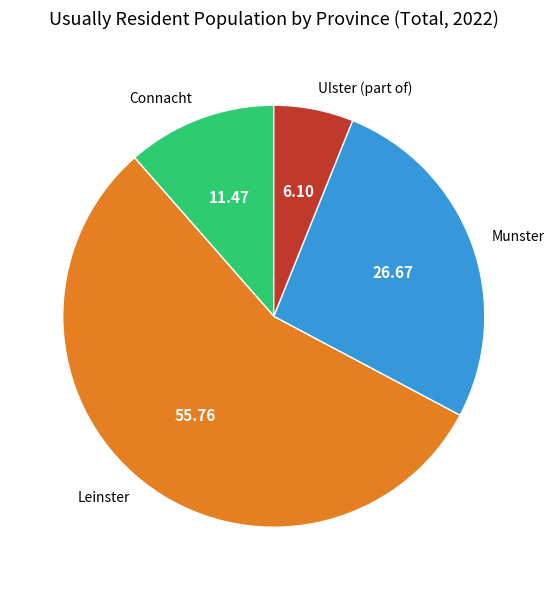

Which slice is the smallest?

Ulster (part of)